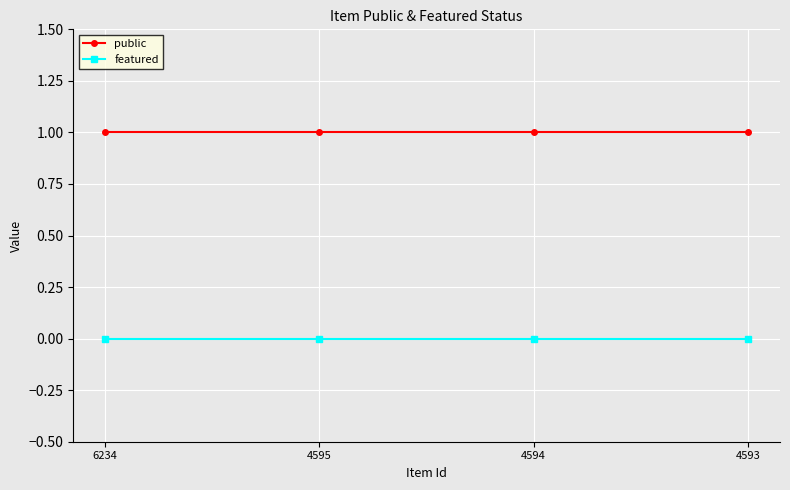

Reading left to right, extract all data points from this chart.

public: 1	1	1	1
featured: 0	0	0	0